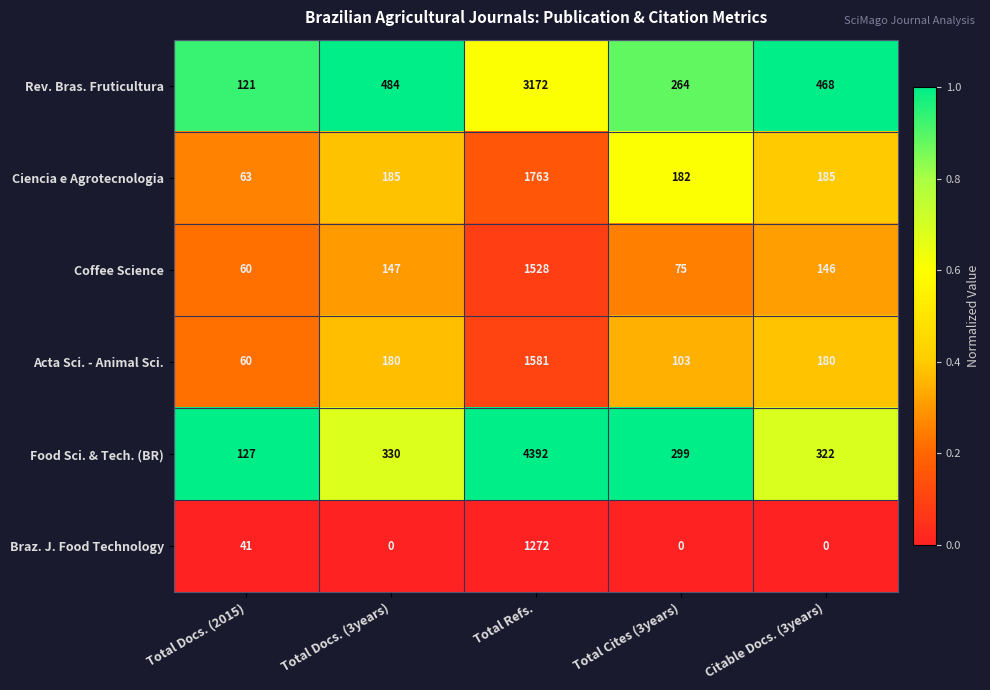

True or false: Coffee Science has a value of 48 at Total Cites (3years).

False